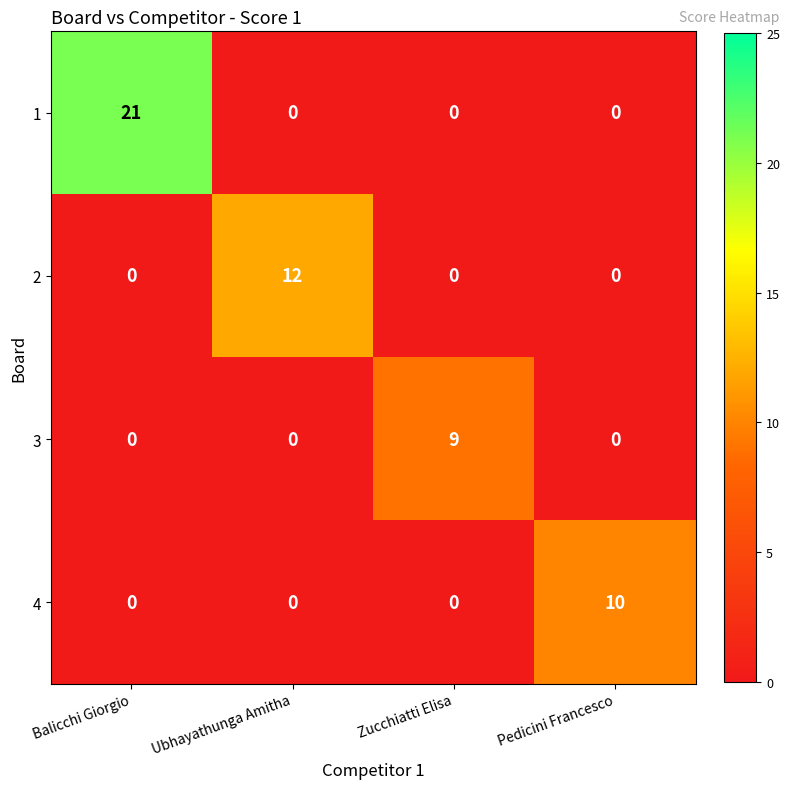

Rank the series by their maximum value, from highest to lowest.

1, 2, 4, 3